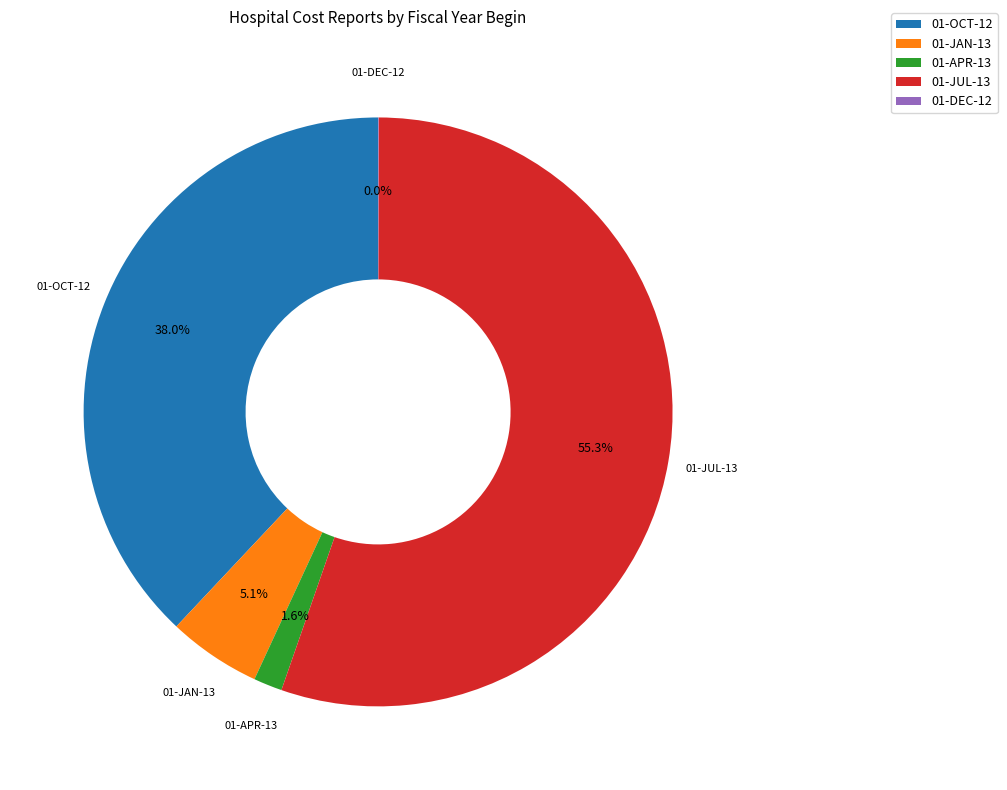

To the nearest percent, what is the difference between the largest and smallest slice percentages?

55%